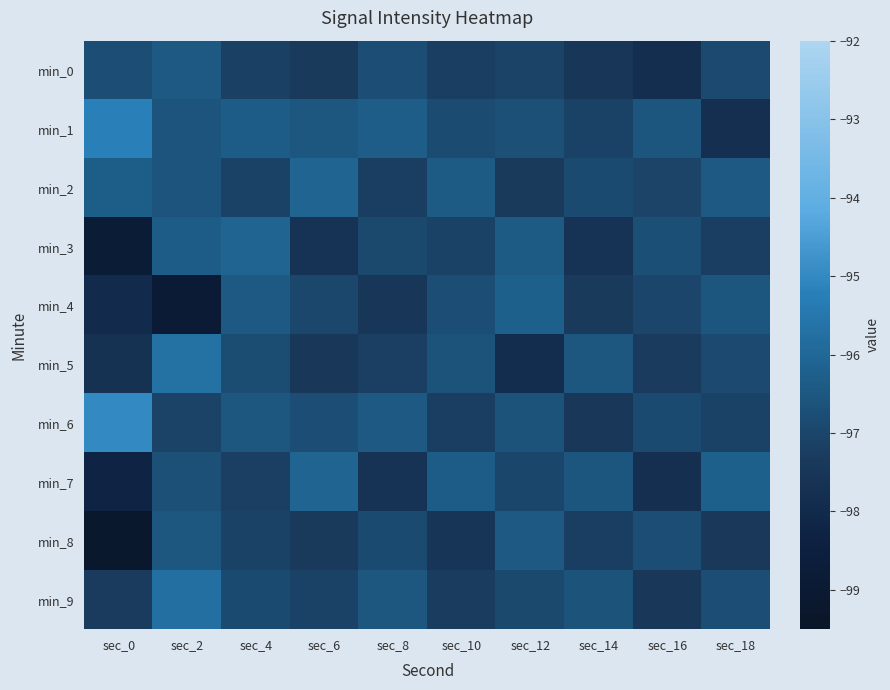

Reading left to right, list all the values displayed in this chart.

min_0: sec_0=-96.8	sec_2=-96.4	sec_4=-97.2	sec_6=-97.3	sec_8=-96.8	sec_10=-97.2	sec_12=-97.1	sec_14=-97.5	sec_16=-97.8	sec_18=-96.9
min_1: sec_0=-95.2	sec_2=-96.6	sec_4=-96.3	sec_6=-96.5	sec_8=-96.3	sec_10=-96.8	sec_12=-96.7	sec_14=-97.1	sec_16=-96.5	sec_18=-97.8
min_2: sec_0=-96.3	sec_2=-96.6	sec_4=-97.1	sec_6=-96.1	sec_8=-97.2	sec_10=-96.4	sec_12=-97.3	sec_14=-96.9	sec_16=-97.0	sec_18=-96.4
min_3: sec_0=-98.8	sec_2=-96.3	sec_4=-96.1	sec_6=-97.7	sec_8=-96.9	sec_10=-97.1	sec_12=-96.4	sec_14=-97.6	sec_16=-96.7	sec_18=-97.2
min_4: sec_0=-97.9	sec_2=-98.9	sec_4=-96.5	sec_6=-97.0	sec_8=-97.5	sec_10=-96.8	sec_12=-96.2	sec_14=-97.3	sec_16=-97.0	sec_18=-96.5
min_5: sec_0=-97.7	sec_2=-95.7	sec_4=-96.8	sec_6=-97.4	sec_8=-97.2	sec_10=-96.6	sec_12=-97.9	sec_14=-96.5	sec_16=-97.3	sec_18=-96.9
min_6: sec_0=-95.0	sec_2=-97.1	sec_4=-96.5	sec_6=-96.8	sec_8=-96.4	sec_10=-97.2	sec_12=-96.6	sec_14=-97.5	sec_16=-96.9	sec_18=-97.1
min_7: sec_0=-98.2	sec_2=-96.7	sec_4=-97.2	sec_6=-96.1	sec_8=-97.7	sec_10=-96.3	sec_12=-97.0	sec_14=-96.5	sec_16=-97.8	sec_18=-96.2
min_8: sec_0=-99.3	sec_2=-96.5	sec_4=-97.1	sec_6=-97.3	sec_8=-96.9	sec_10=-97.5	sec_12=-96.4	sec_14=-97.2	sec_16=-96.8	sec_18=-97.4
min_9: sec_0=-97.3	sec_2=-95.8	sec_4=-96.9	sec_6=-97.1	sec_8=-96.5	sec_10=-97.3	sec_12=-97.0	sec_14=-96.6	sec_16=-97.5	sec_18=-96.8